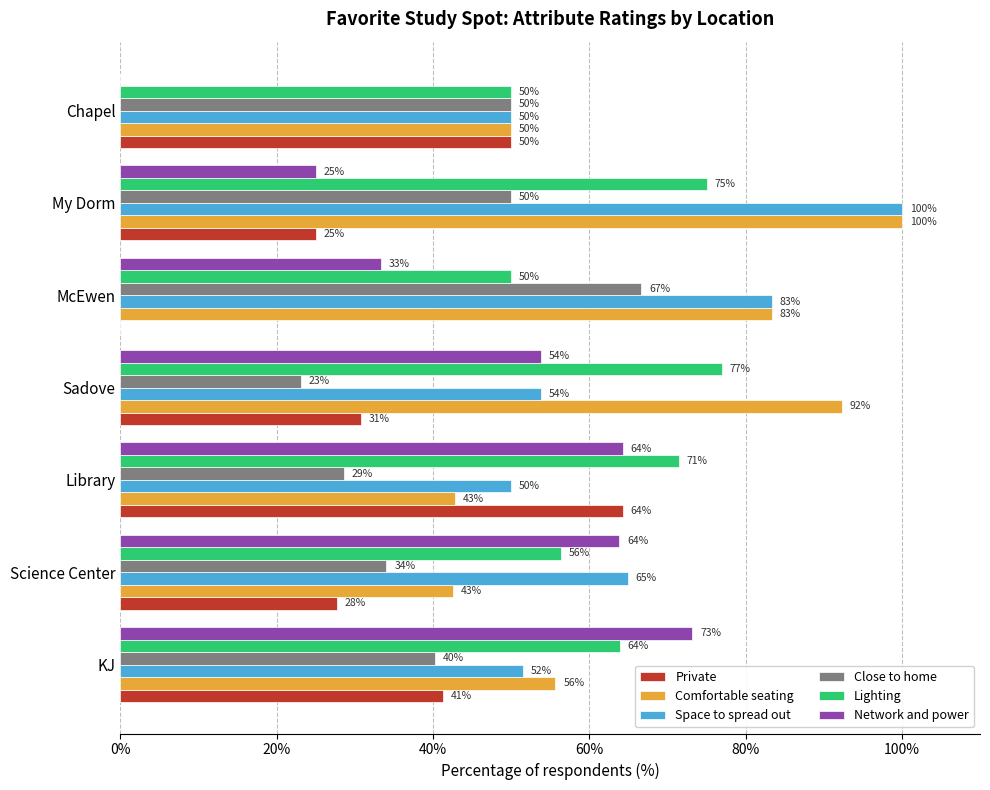

Is the value of Network and power at KJ greater than the value of Private at Sadove?

Yes